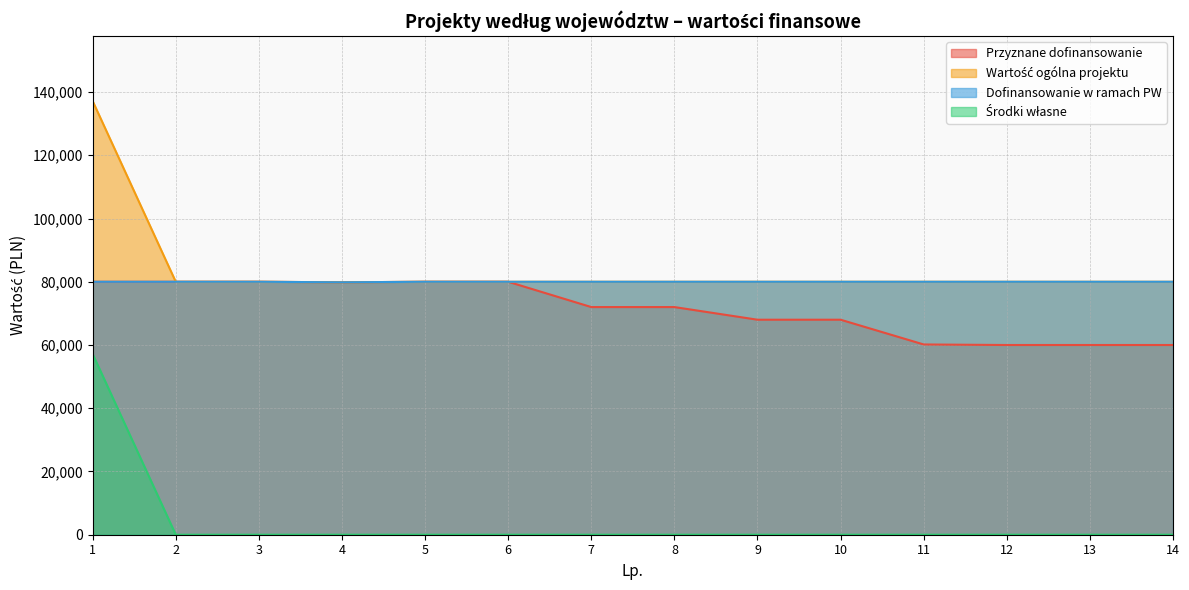

What is the value of the Dofinansowanie w ramach PW point at the 11th from the left?

80000